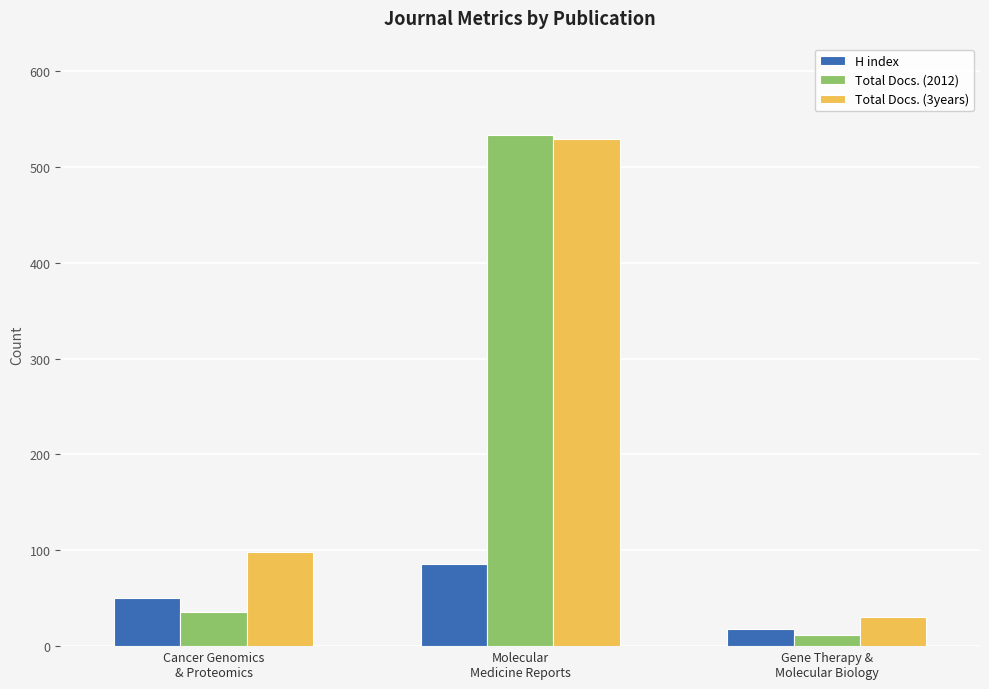

Which category has the lowest value in the H index series?

Gene Therapy &
Molecular Biology